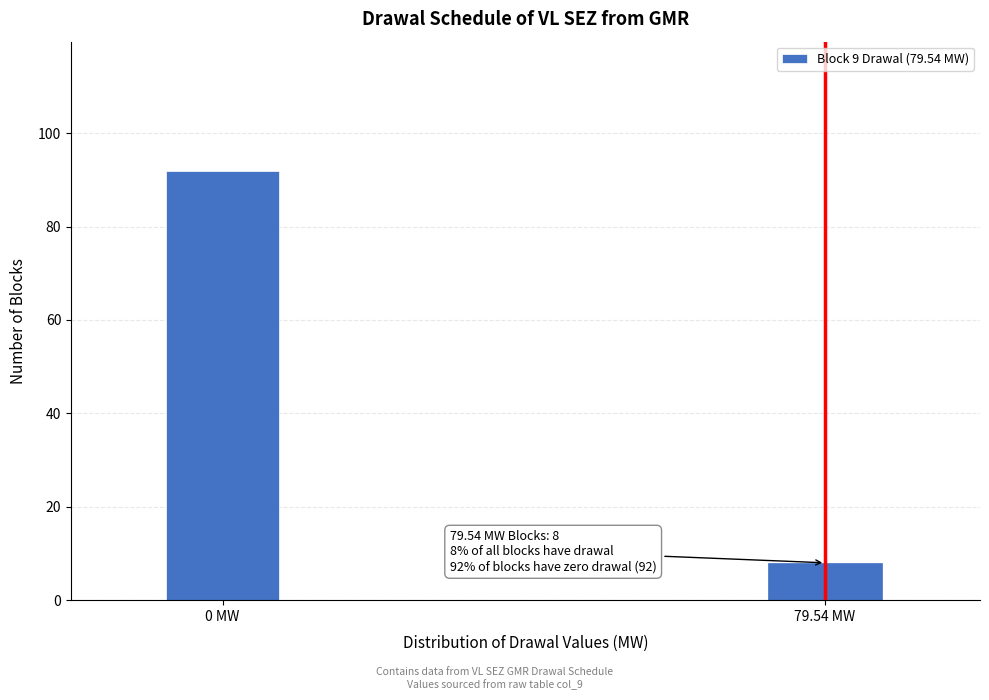

Reading left to right, transcribe all the data shown in this chart.

0 MW=92	79.54 MW=8